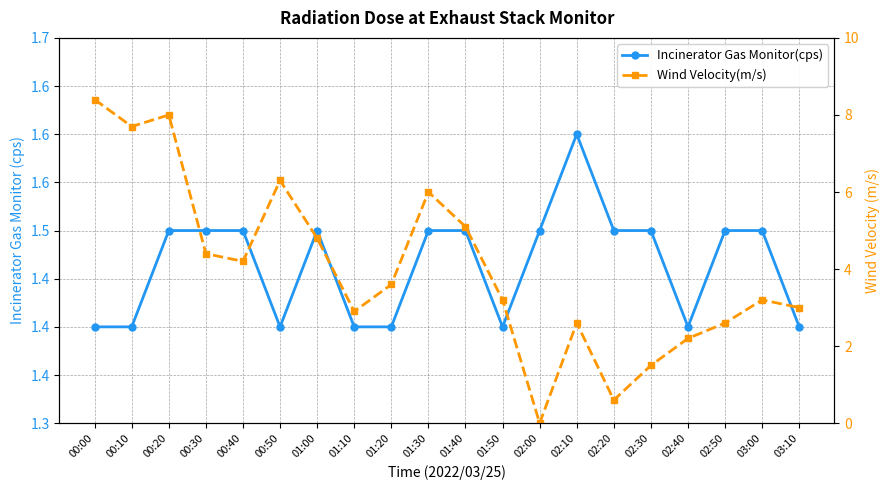

At which category is the sum across all series the highest?

00:00